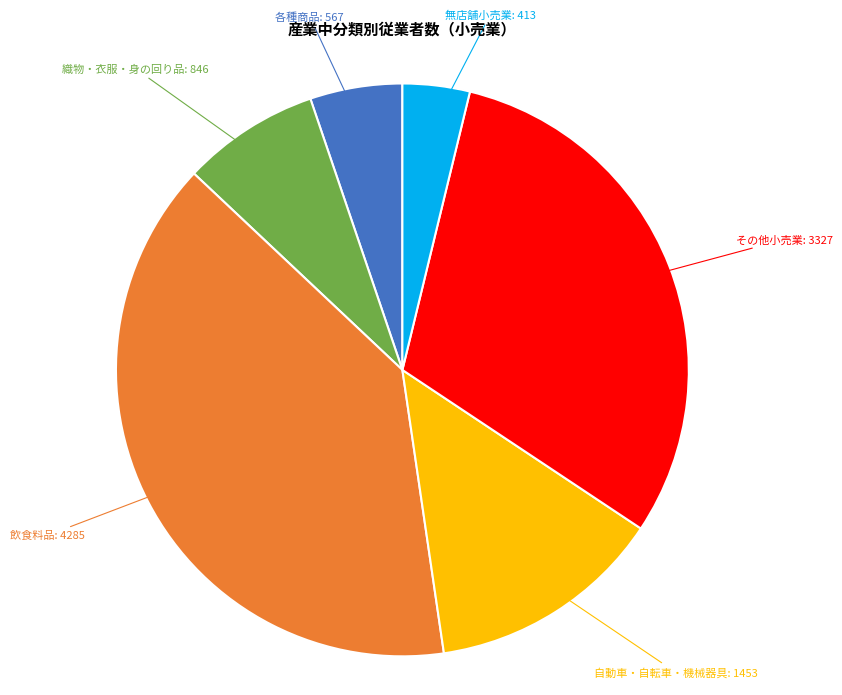

How many slices are in this pie chart?

6